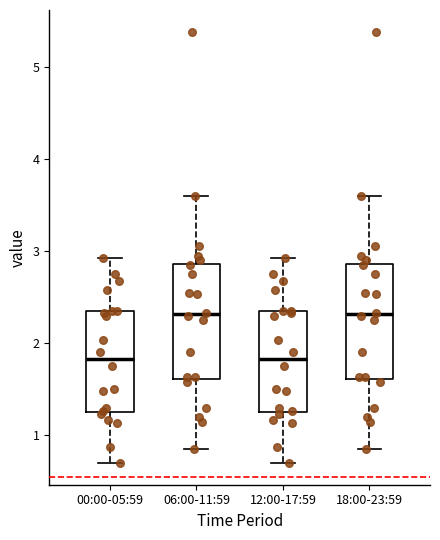

Reading left to right, read every box against the y-axis: the position of its median line, the range the box covers, and the ends of its whiskers. The values are not printed on the chart, so give them approximately, as read against the axis.

00:00-05:59: median 1.8, box 1.3 to 2.4, whiskers 0.7 to 2.9
06:00-11:59: median 2.3, box 1.6 to 2.9, whiskers 0.9 to 3.6
12:00-17:59: median 1.8, box 1.3 to 2.4, whiskers 0.7 to 2.9
18:00-23:59: median 2.3, box 1.6 to 2.9, whiskers 0.9 to 3.6